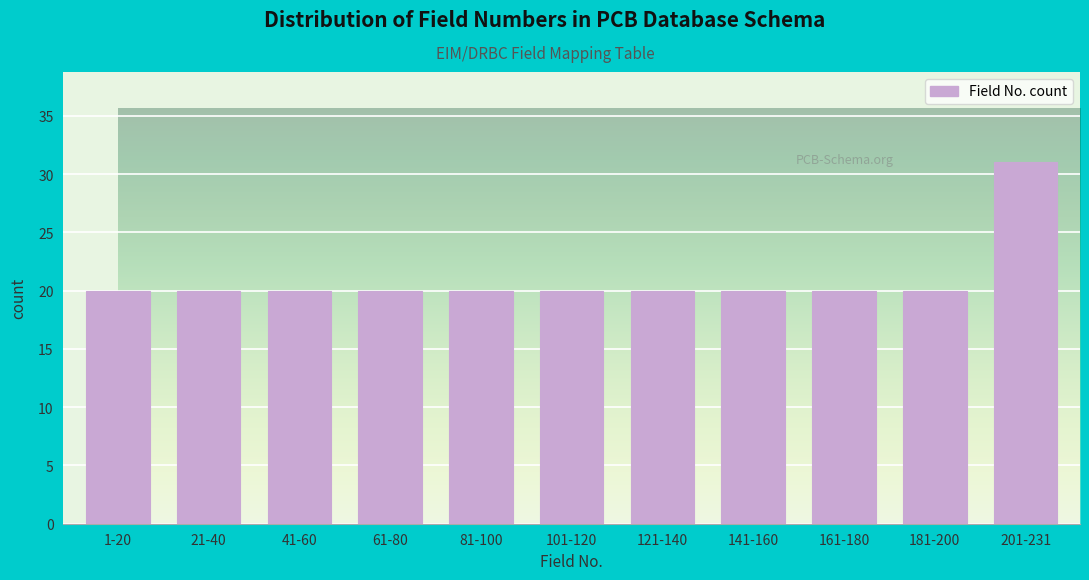

Reading right to left, what are all the values shown in this chart?

201-231=31	181-200=20	161-180=20	141-160=20	121-140=20	101-120=20	81-100=20	61-80=20	41-60=20	21-40=20	1-20=20